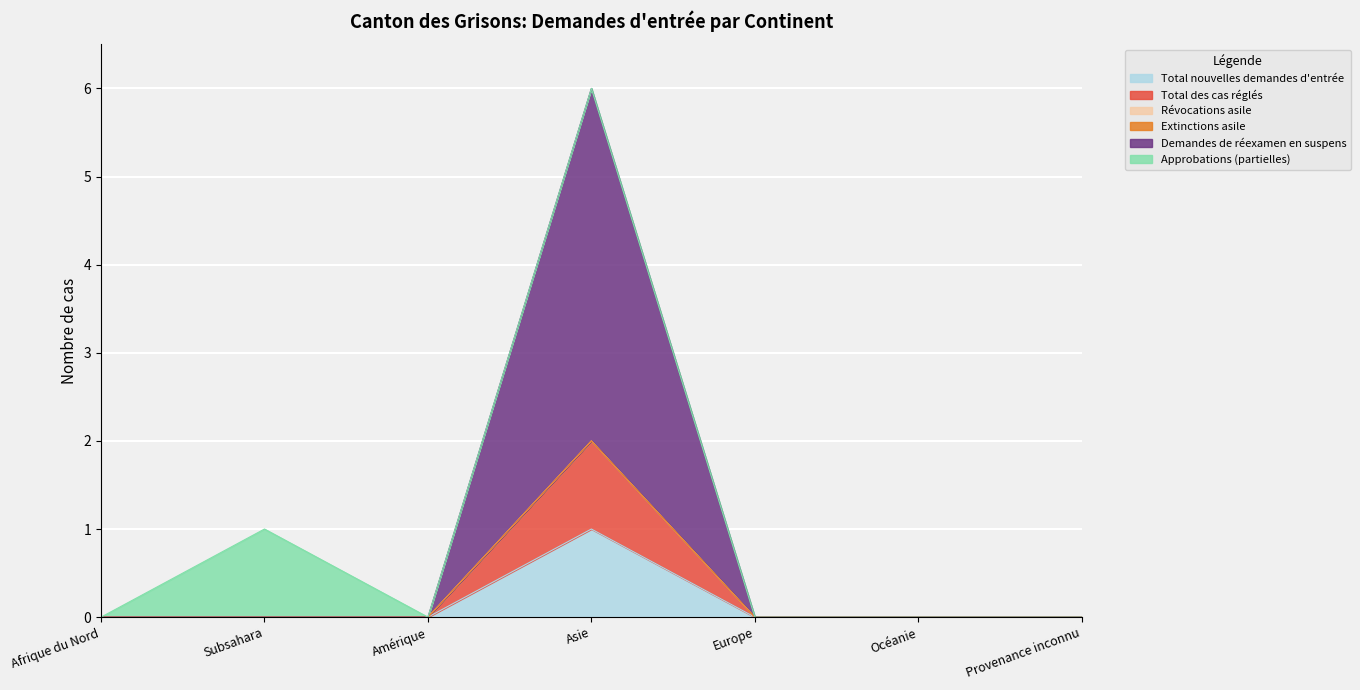

How many values in Demandes de réexamen en suspens are above zero?

1